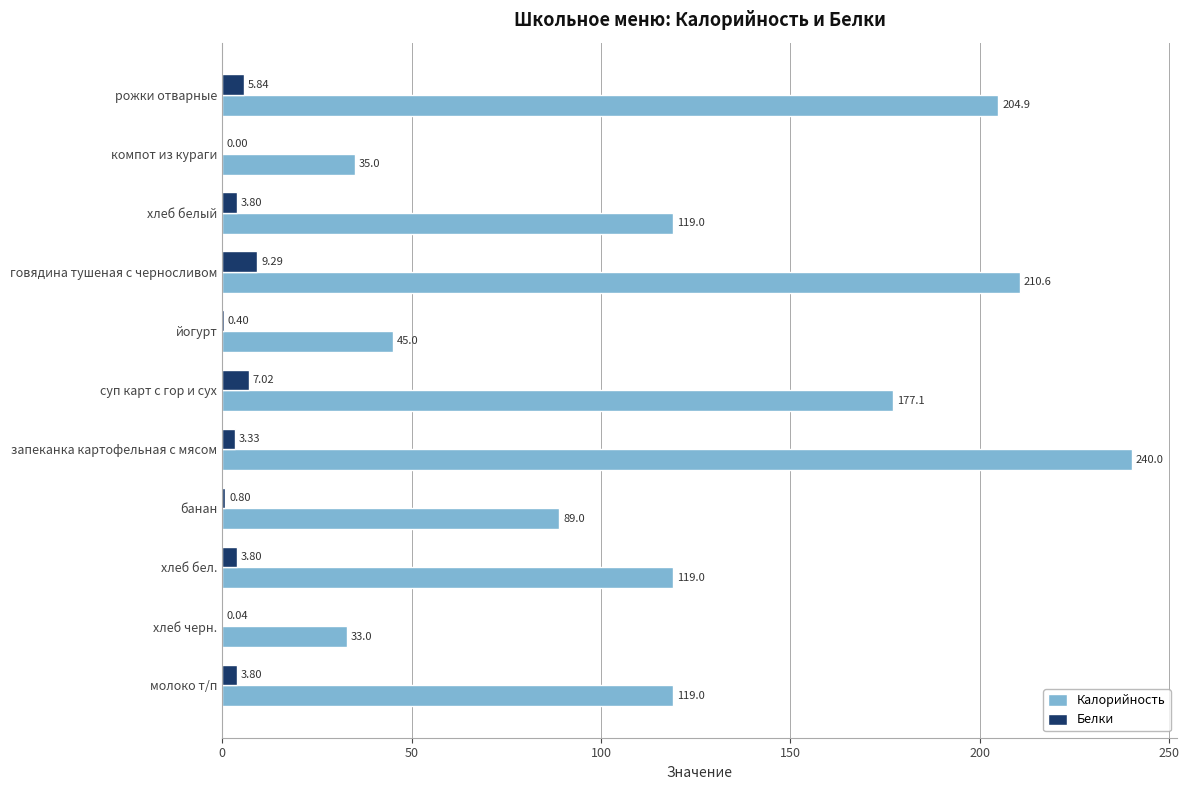

Which category has the highest value in the Белки series?

говядина тушеная с черносливом